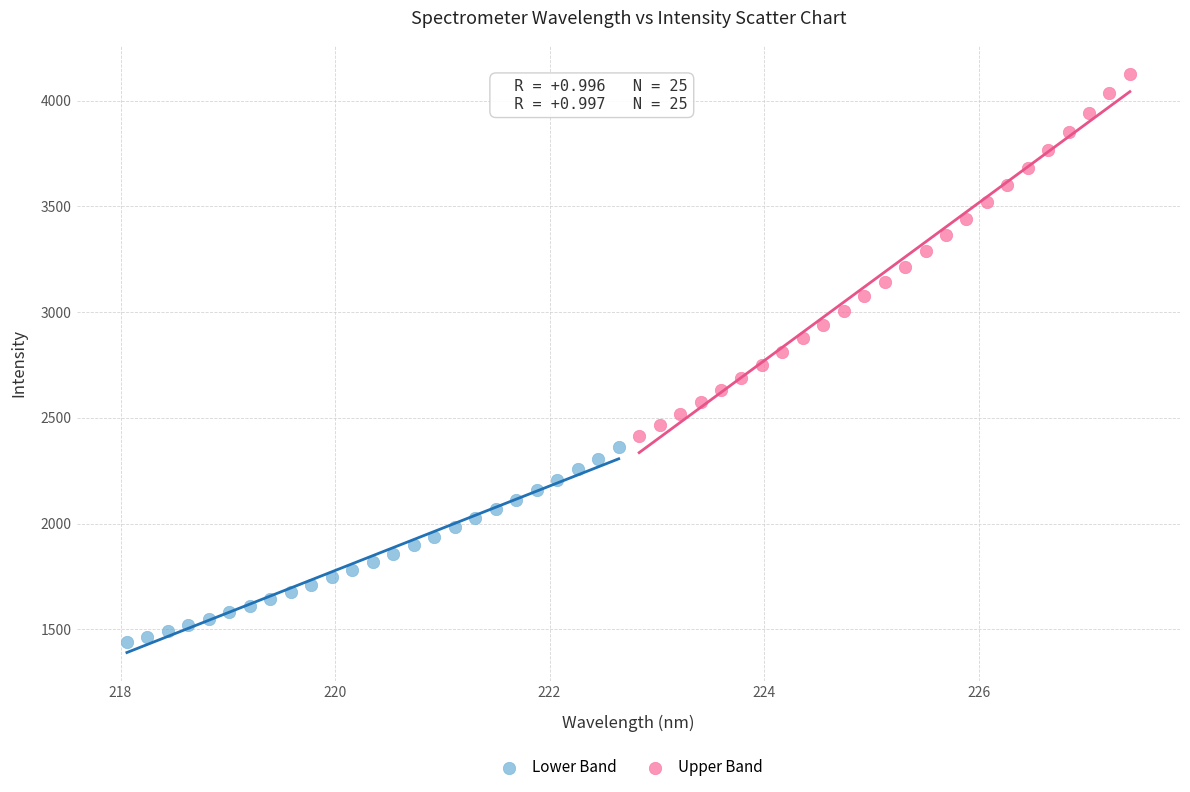

Which series has the widest spread of Y values?

Upper Band